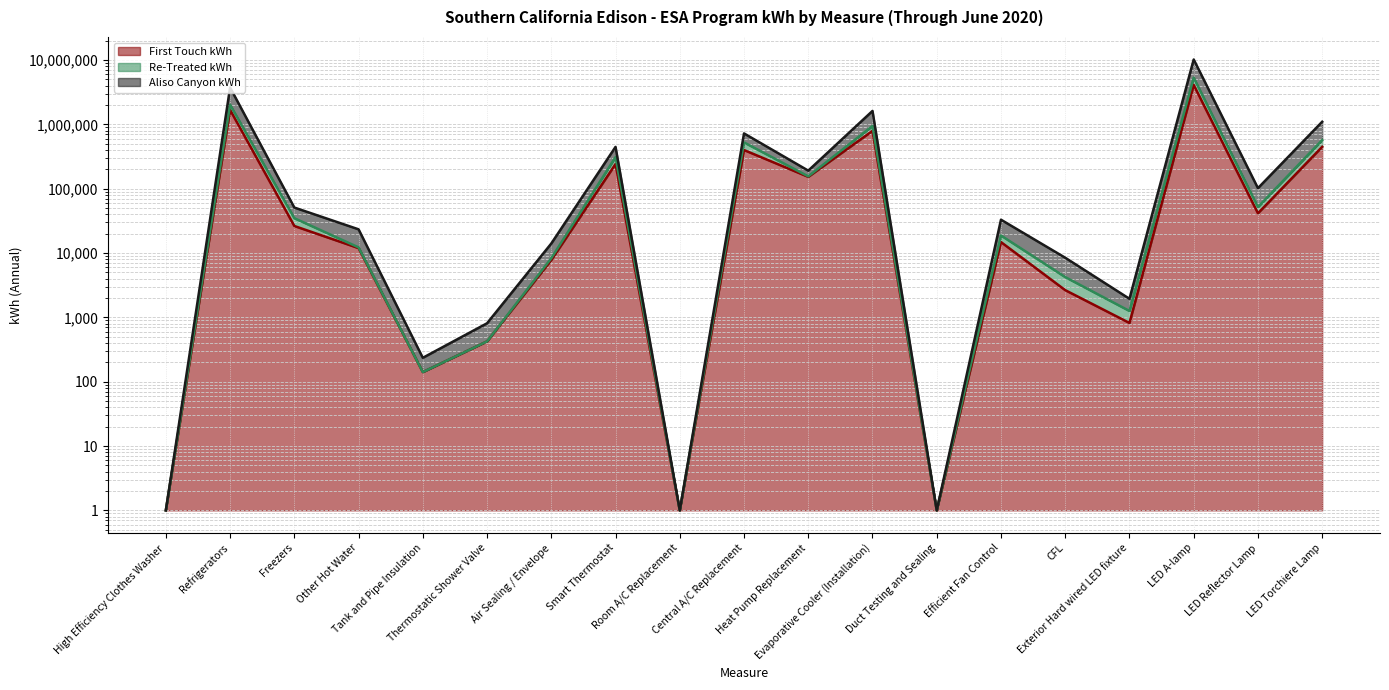

Is it true that First Touch kWh equals 1.0 at Duct Testing and Sealing?

True